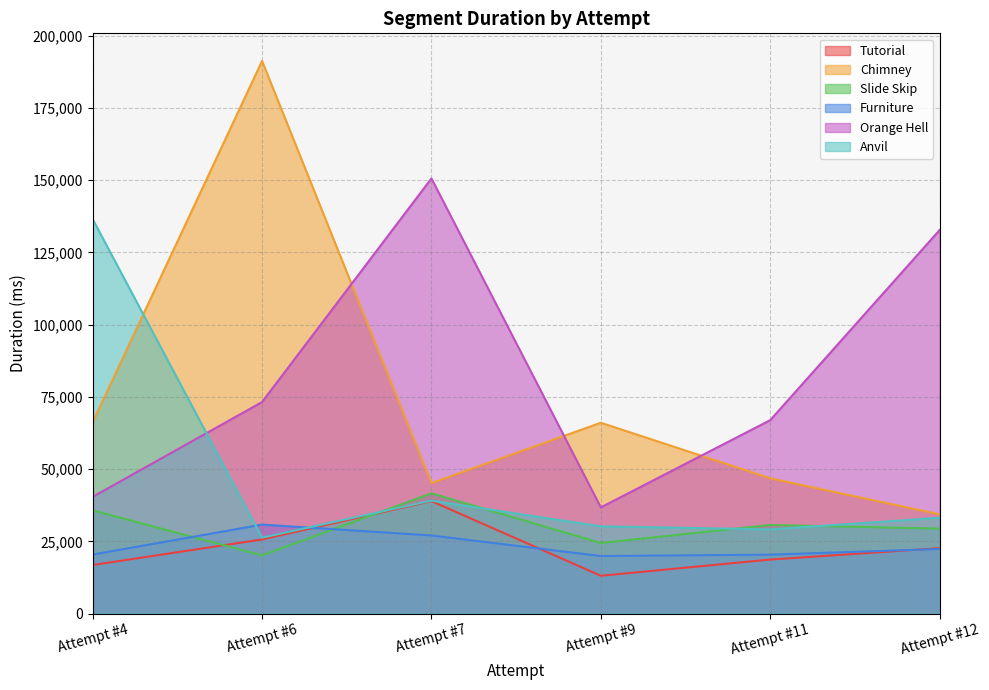

In Anvil, how many points are higher than both neighbors (excluding endpoints)?

1